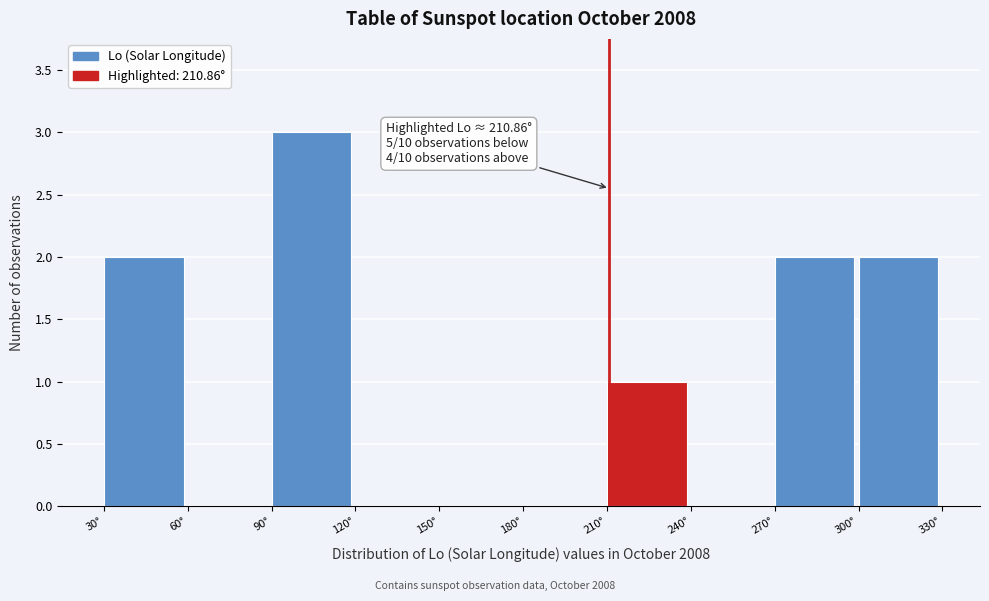

Over which range of the x-axis is the bar tallest?

90 to 120